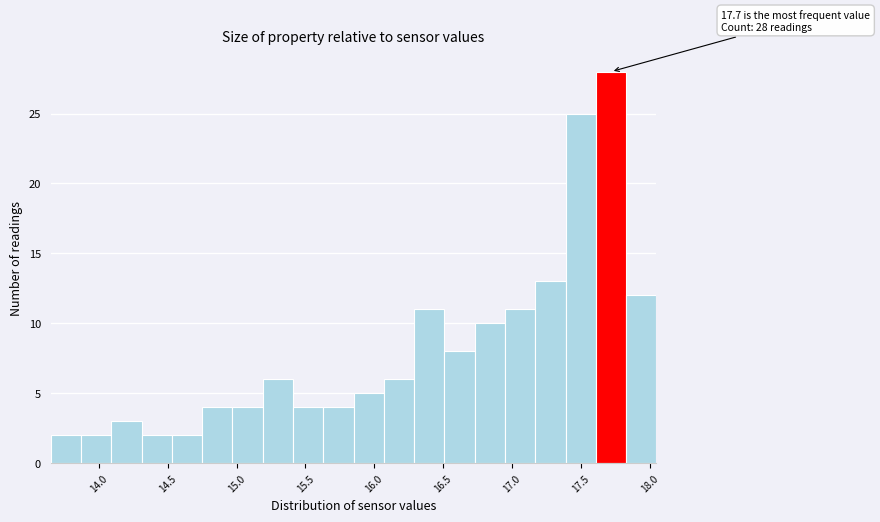

Which range on the x-axis has the tallest bar?

17.61 to 17.83